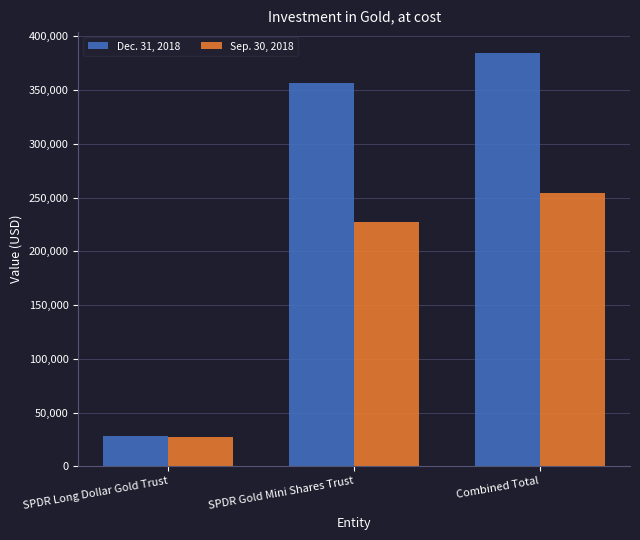

How many Sep. 30, 2018 values are between 27380 and 254337?

3